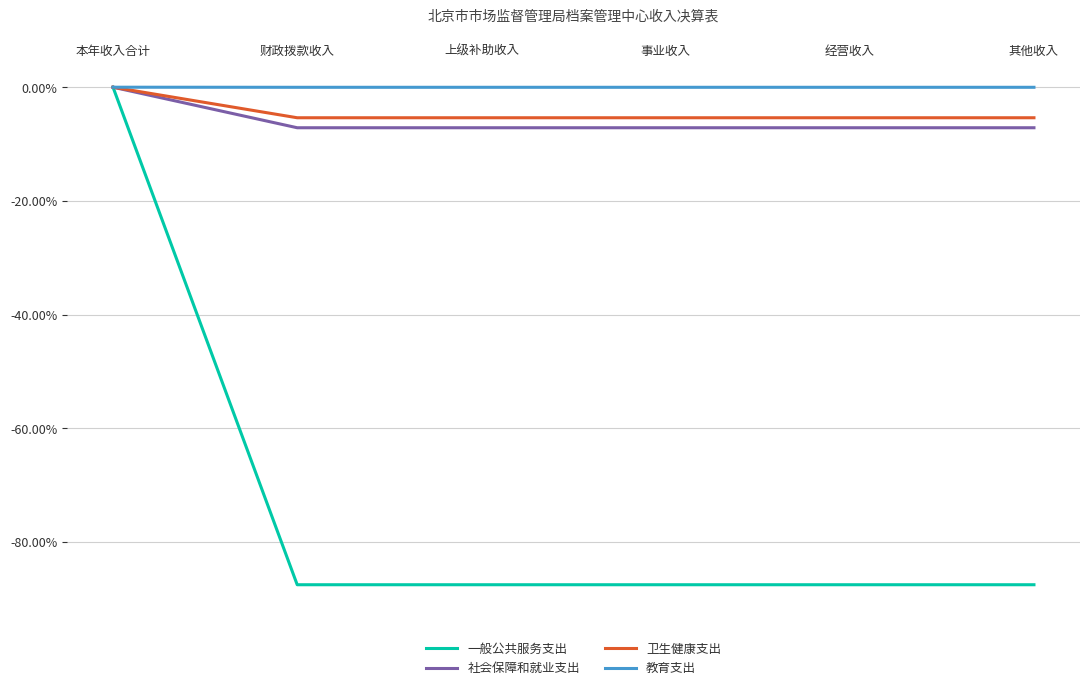

True or false: 一般公共服务支出 has a value of -142.9 at 经营收入.

False